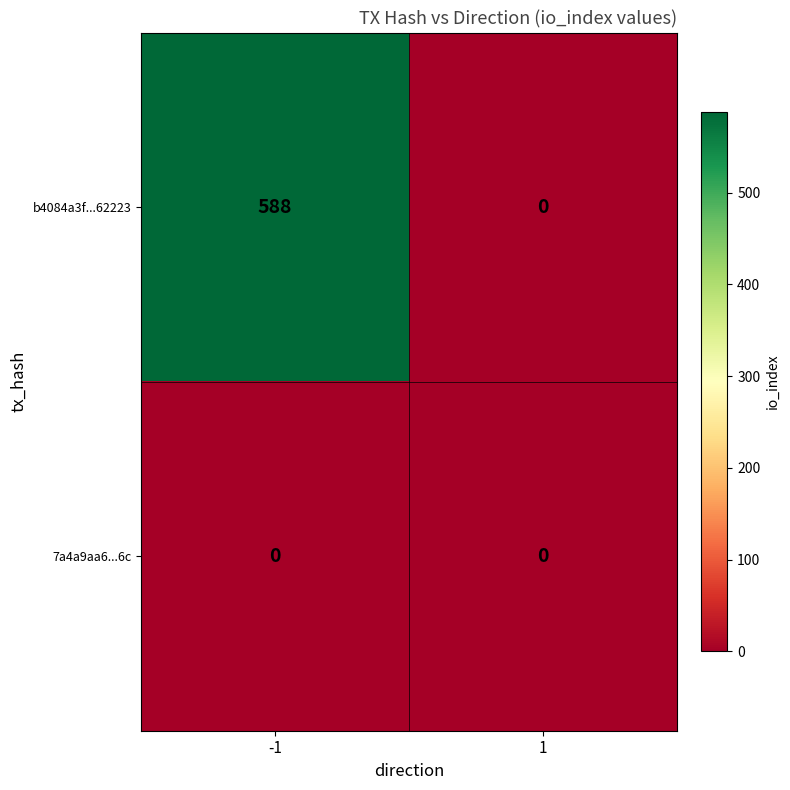

List the series in order of their peak value, lowest first.

7a4a9aa6...6c, b4084a3f...62223